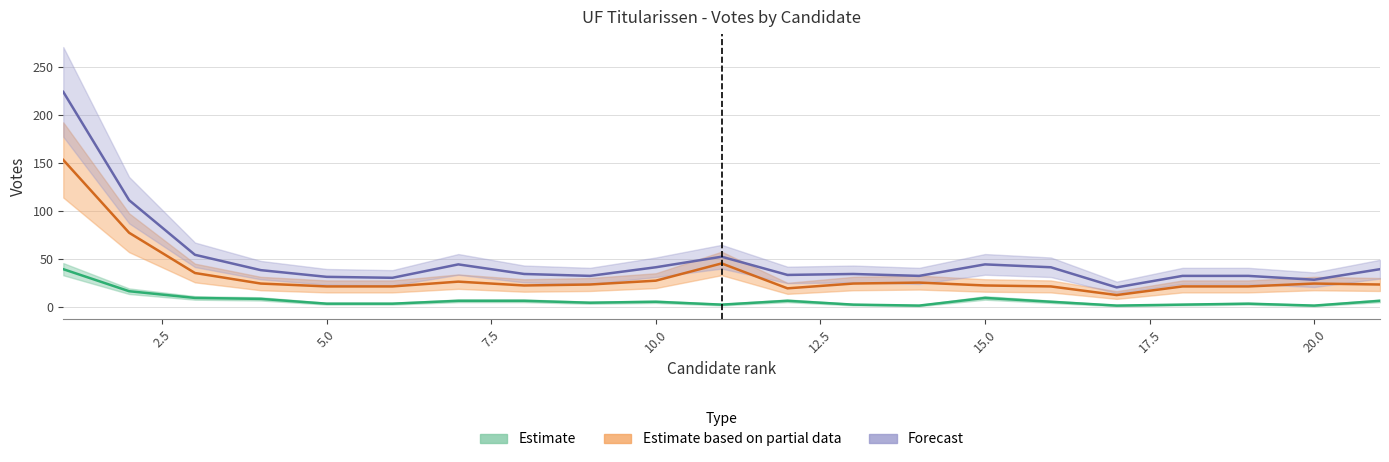

What is the difference between the maximum and minimum values in the Titularis_total series?

204